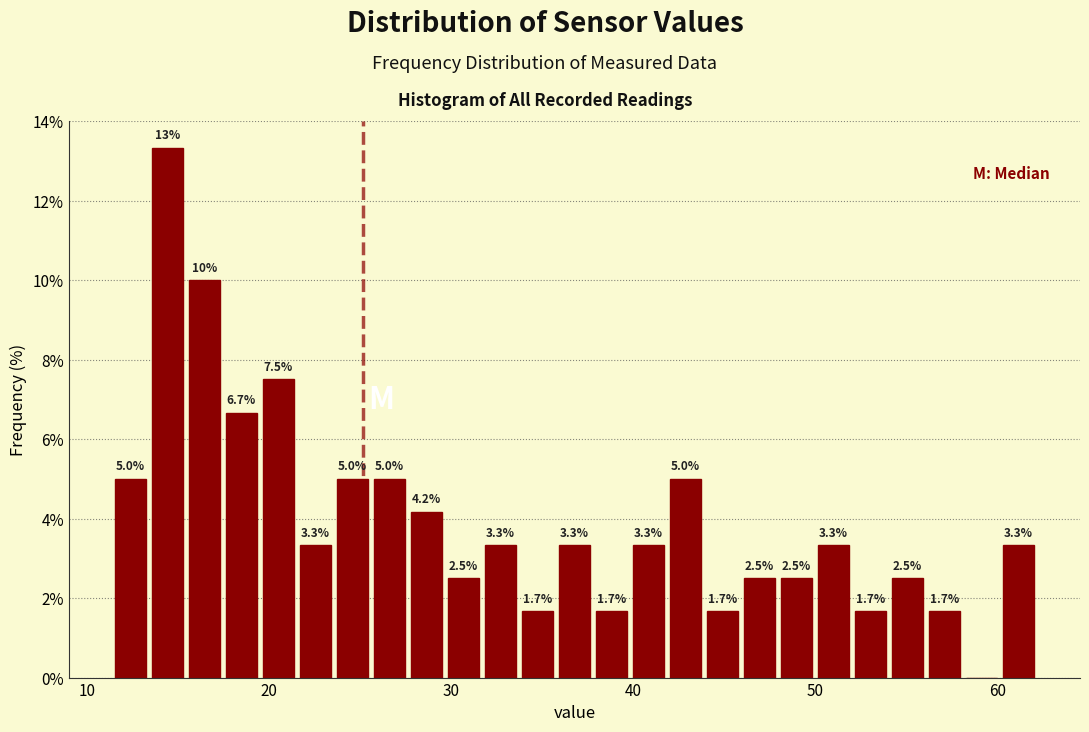

Read against the x-axis, roughly where is the centre of the tallest bar?

14